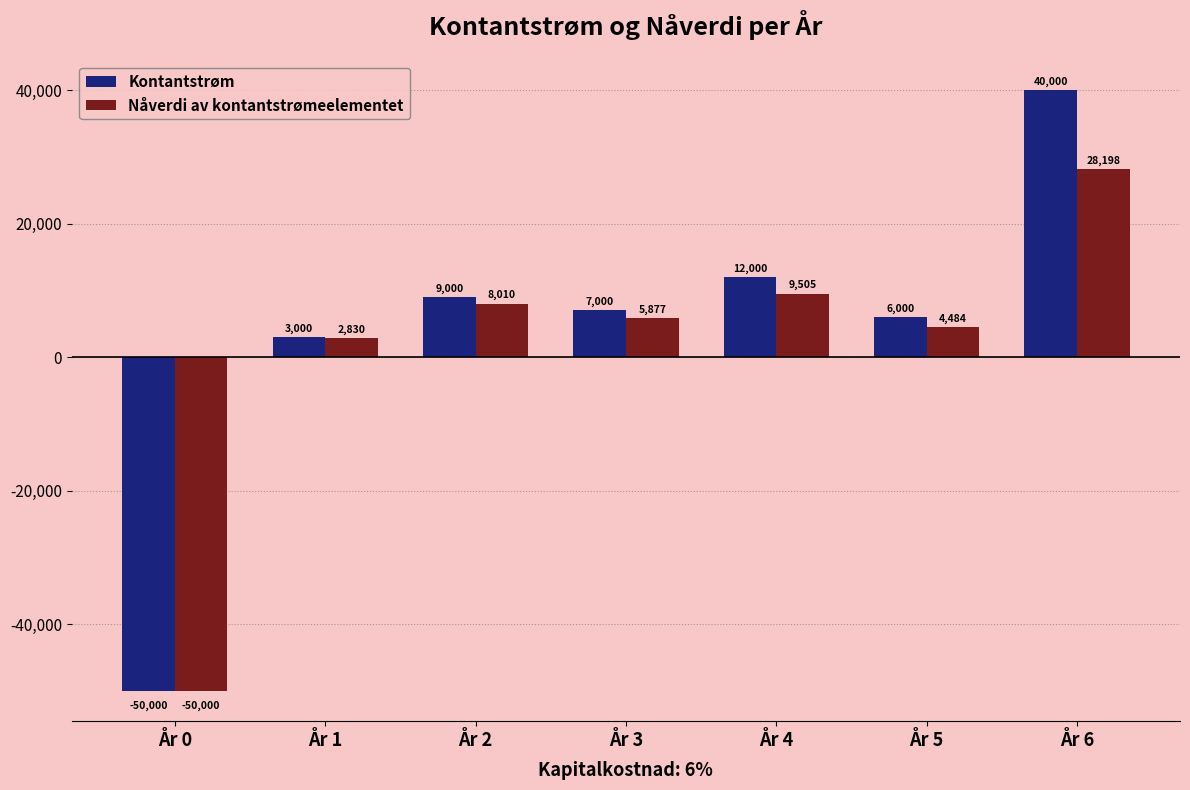

Is it true that Nåverdi av kontantstrømeelementet equals -15878.6 at År 0?

False